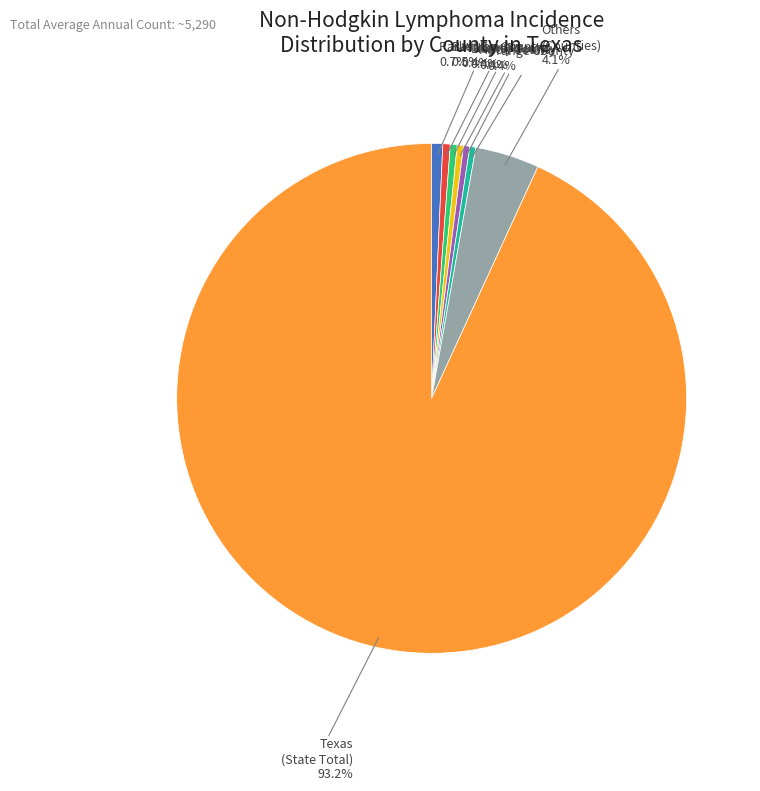

Is there any slice that represents more than half of the pie?

Yes